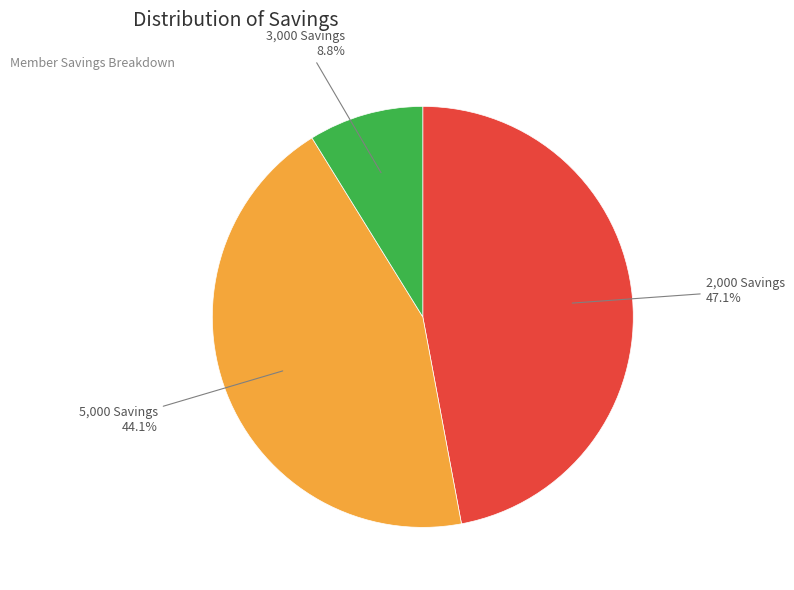

Rank the categories by value from lowest to highest.

3,000 Savings, 5,000 Savings, 2,000 Savings